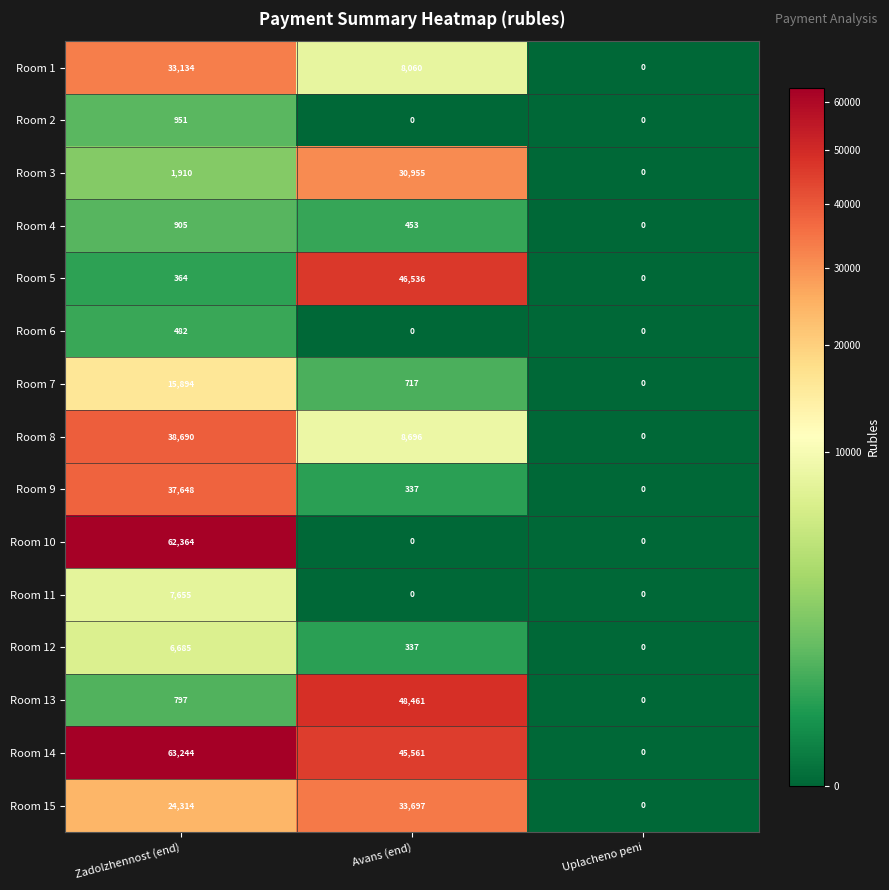

What is the average value of the Room 9 series?

12662